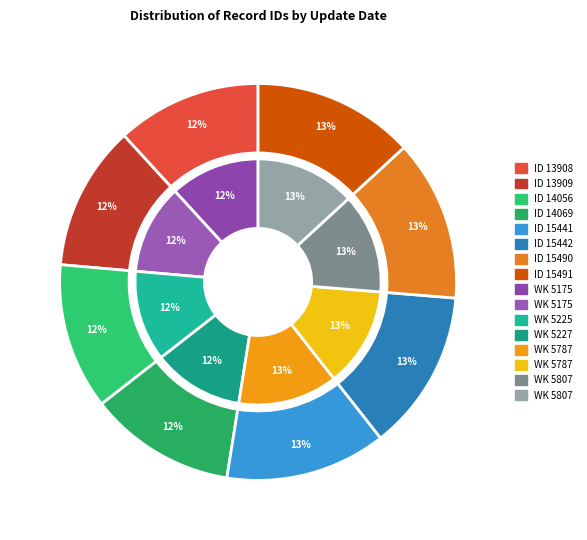

How many segments does this pie chart have?

8